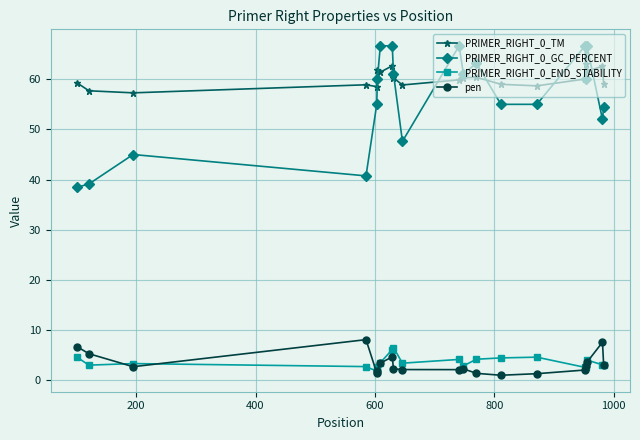

At how many categories does at least one series exceed 37?

20